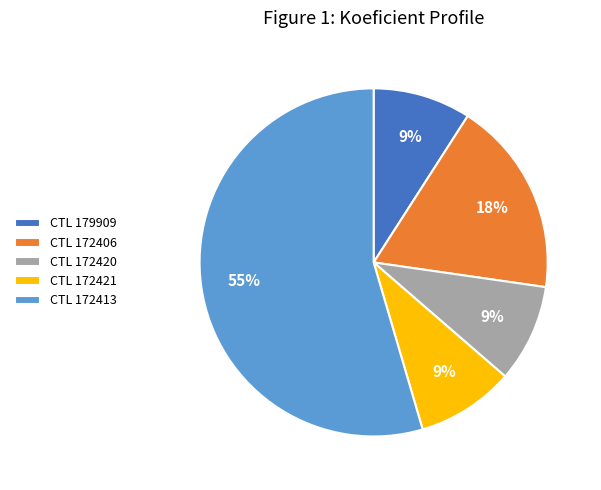

The CTL 179909 slice represents 9% of the pie. True or false?

True